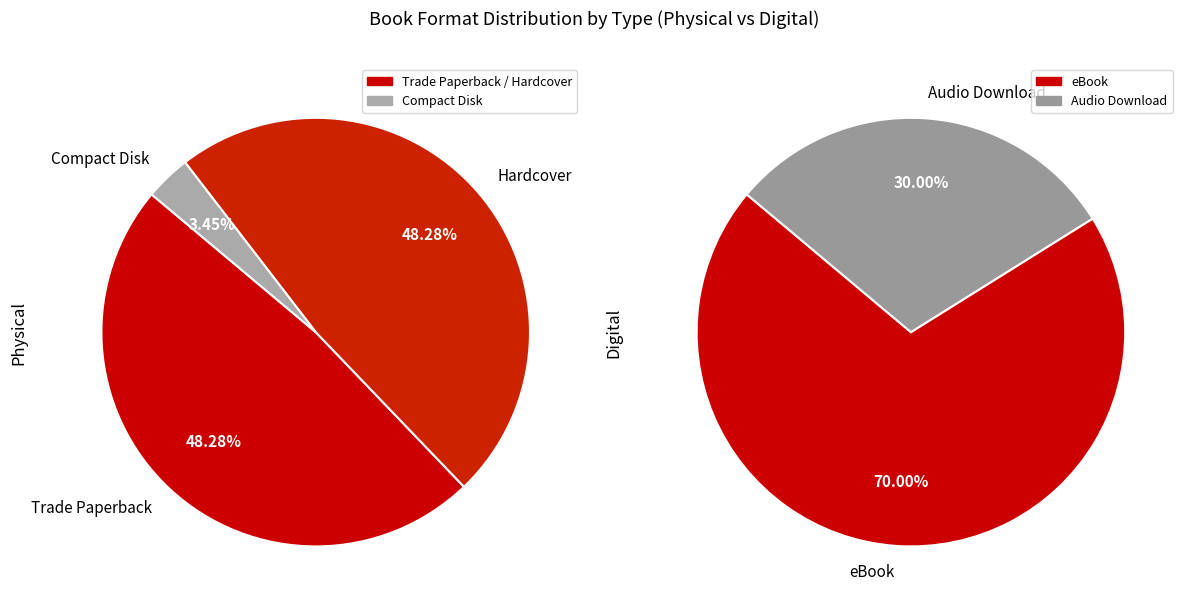

What is the ratio of the value at Audio Download to the value at Hardcover?

0.4